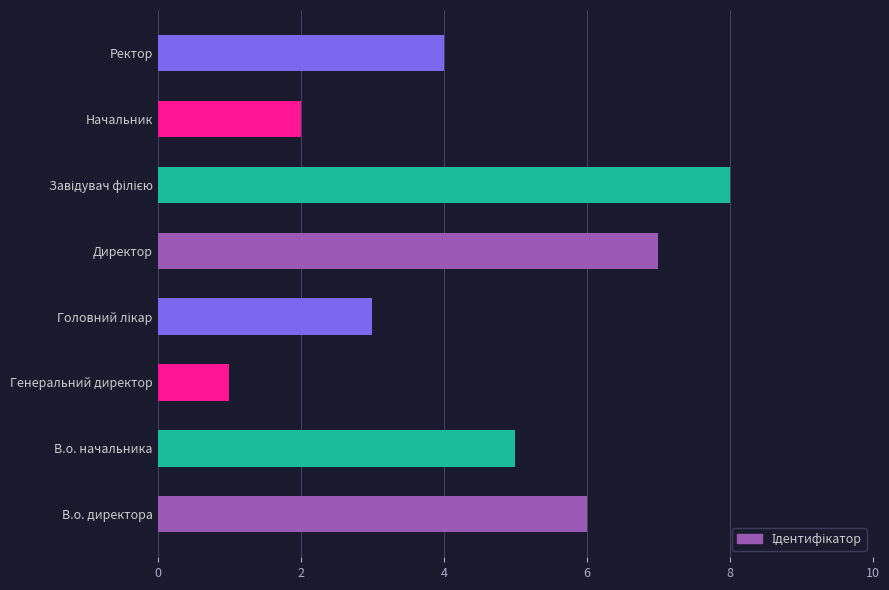

True or false: the data shows 4 at Ректор.

True